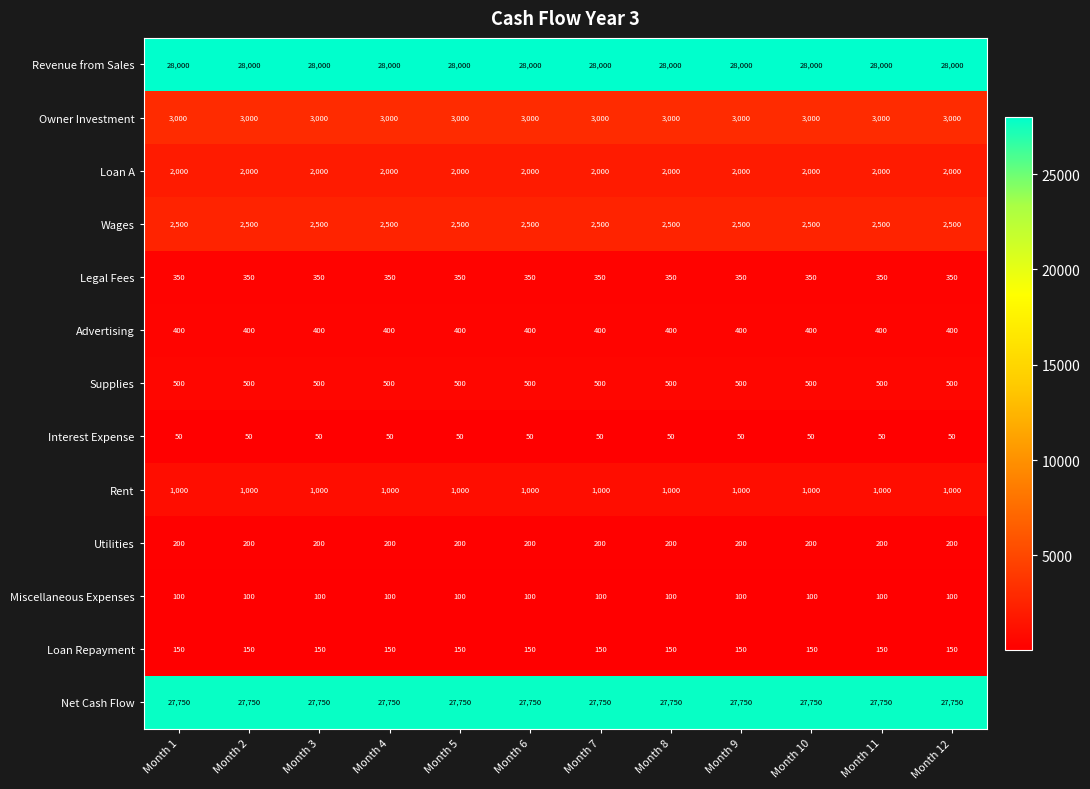

At how many categories does at least one series exceed 8472?

12